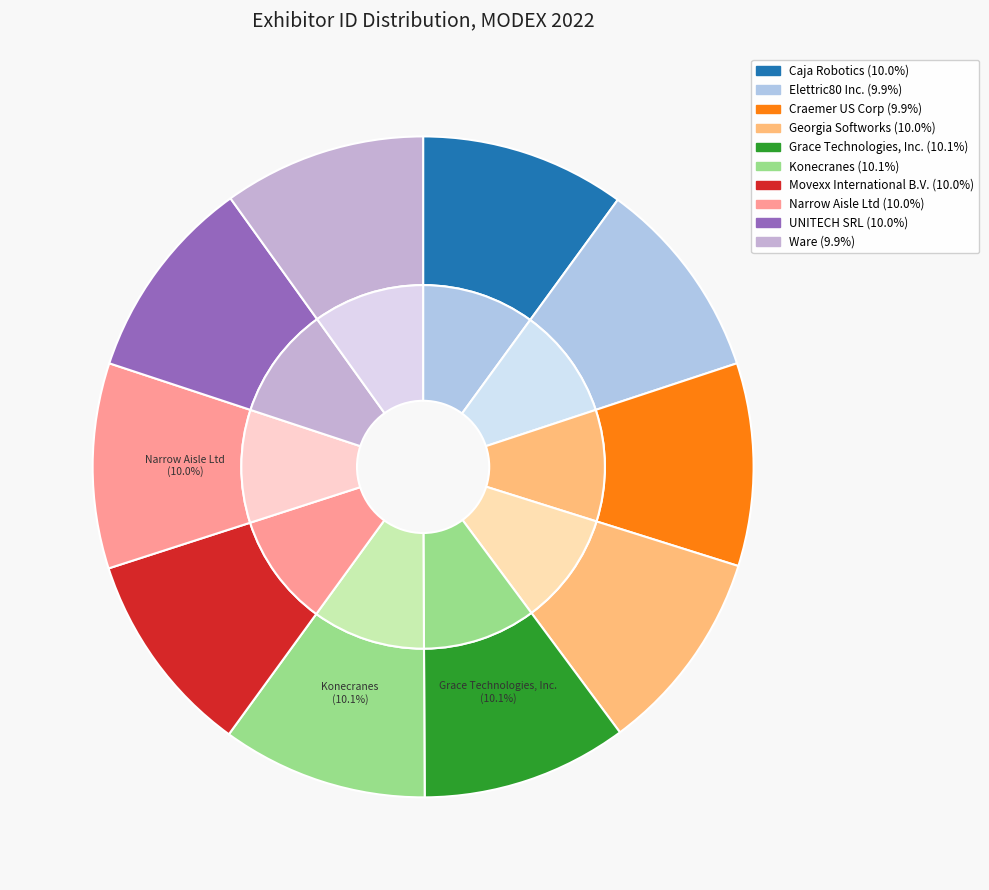

How many slices are in this pie chart?

10